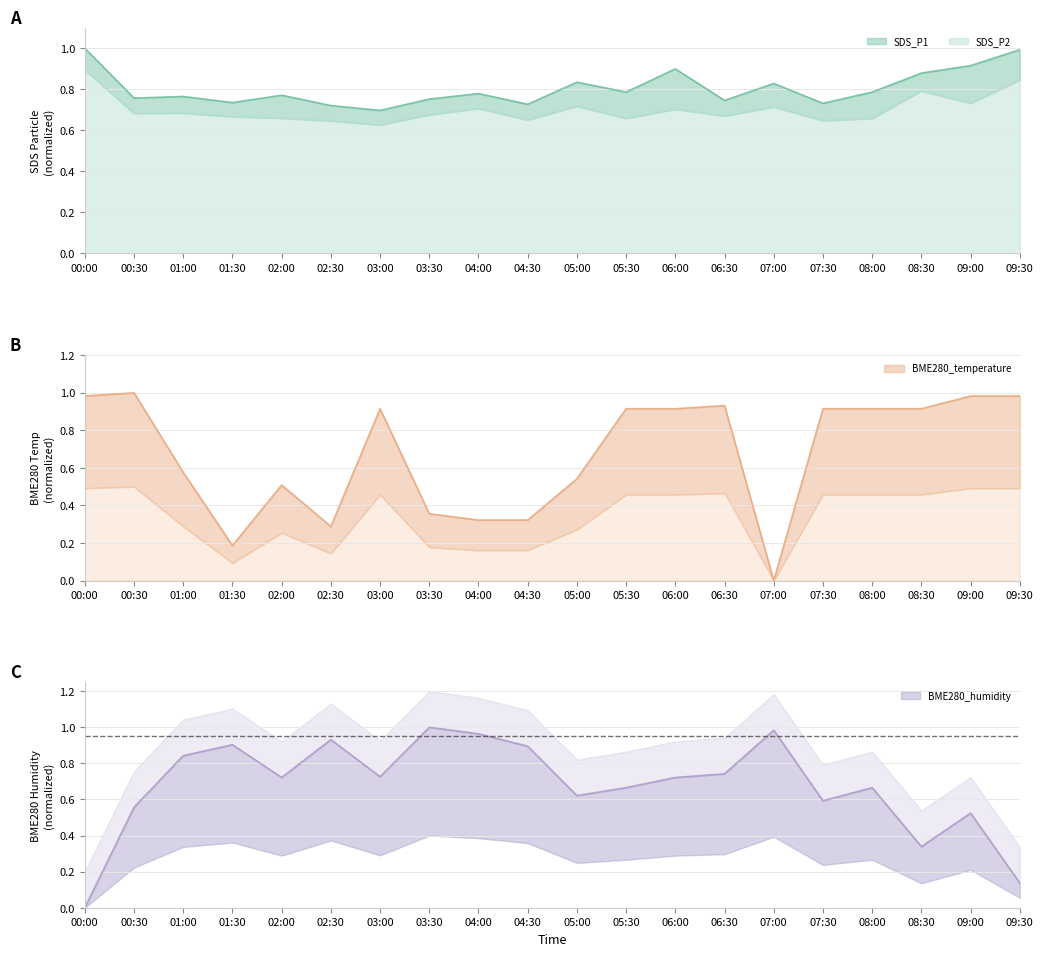

Which series changed the most between 08:30 and 09:00?

BME280_humidity